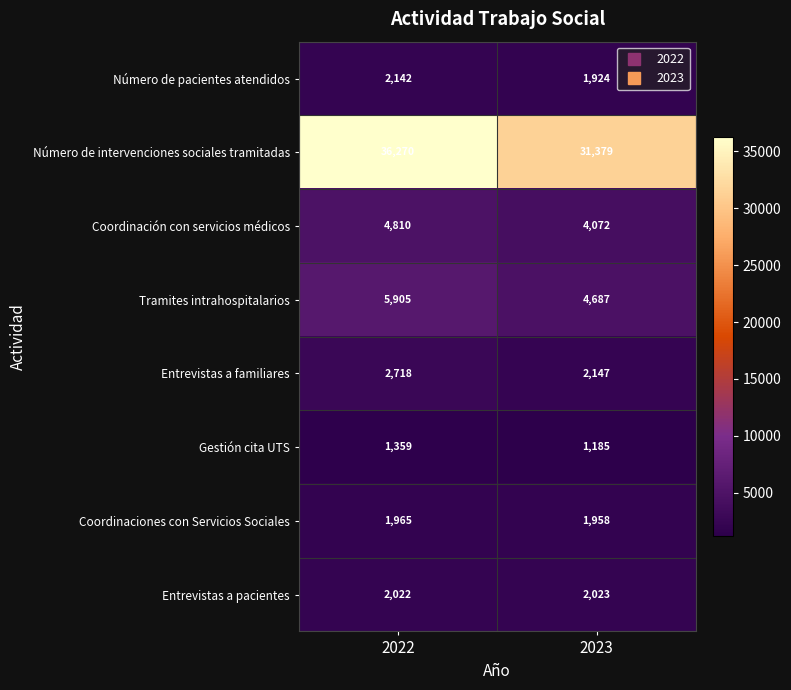

Which series has the widest spread of values?

Número de intervenciones sociales tramitadas